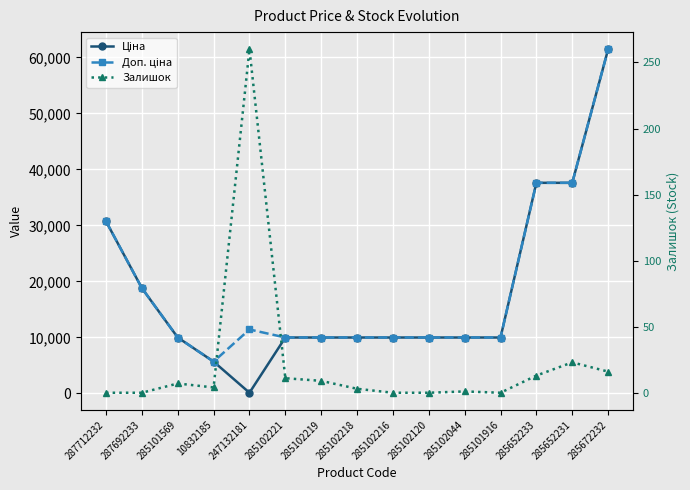

Reading right to left, transcribe all the data shown in this chart.

Ціна: 285672232=61434.3	285652231=37593.6	285652233=37593.6	285101916=9975.0	285102044=9975.0	285102120=9975.0	285102216=9975.0	285102218=9975.0	285102219=9975.0	285102221=9975.0	247132181=114.1	10832185=5673.8	285101569=9975.0	287692233=18796.8	287712232=30717.1
Доп. ціна: 285672232=61434.3	285652231=37593.6	285652233=37593.6	285101916=9975.0	285102044=9975.0	285102120=9975.0	285102216=9975.0	285102218=9975.0	285102219=9975.0	285102221=9975.0	247132181=11410.0	10832185=5673.8	285101569=9975.0	287692233=18796.8	287712232=30717.1
Залишок: 285672232=16.0	285652231=23.0	285652233=13.0	285101916=0.0	285102044=1.0	285102120=0.0	285102216=0.0	285102218=3.0	285102219=9.0	285102221=11.0	247132181=260.0	10832185=4.0	285101569=7.0	287692233=0.0	287712232=0.0